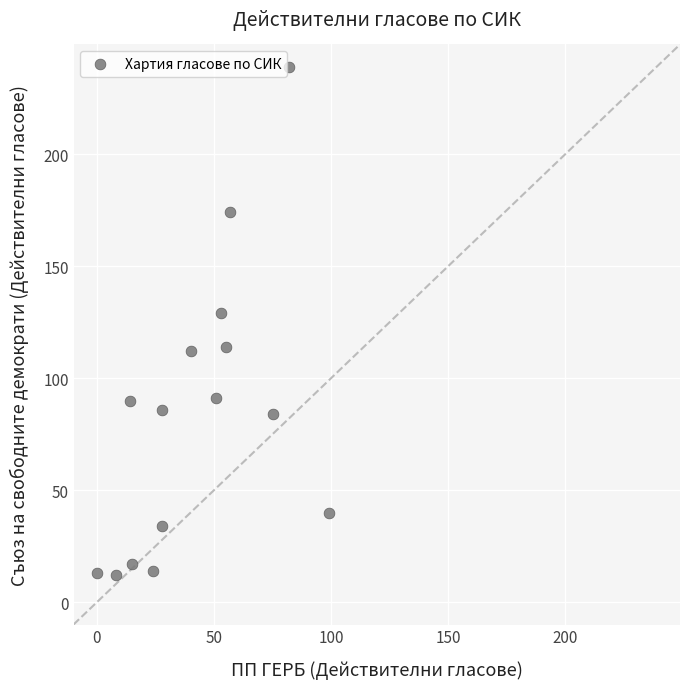

What is the range of X values (max minus min)?

99